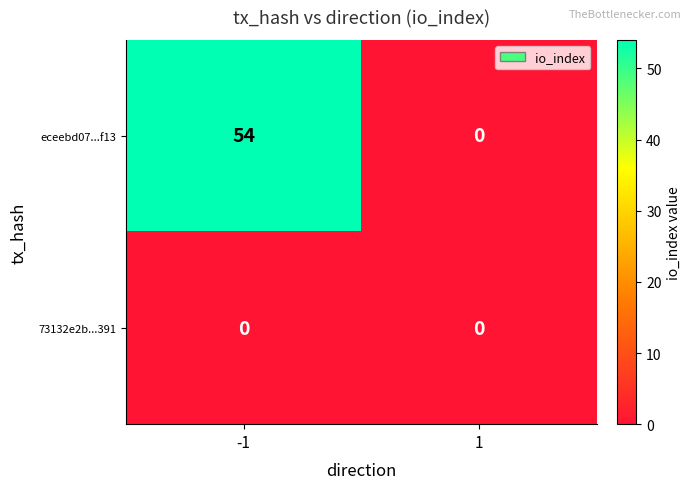

Reading left to right, list all the values displayed in this chart.

eceebd07...f13: 54	0
73132e2b...391: 0	0